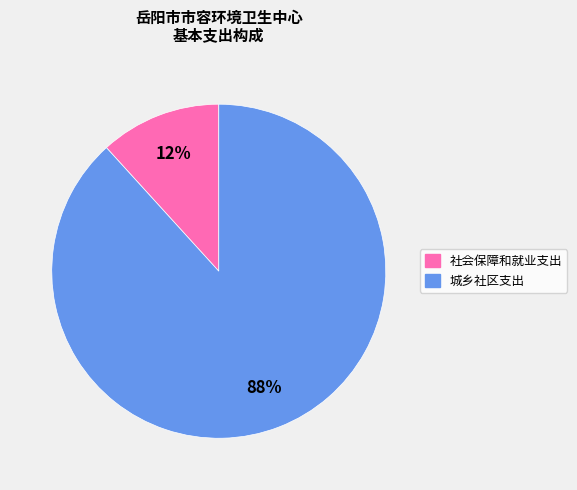

To the nearest percent, what portion does 社会保障和就业支出 represent?

12%